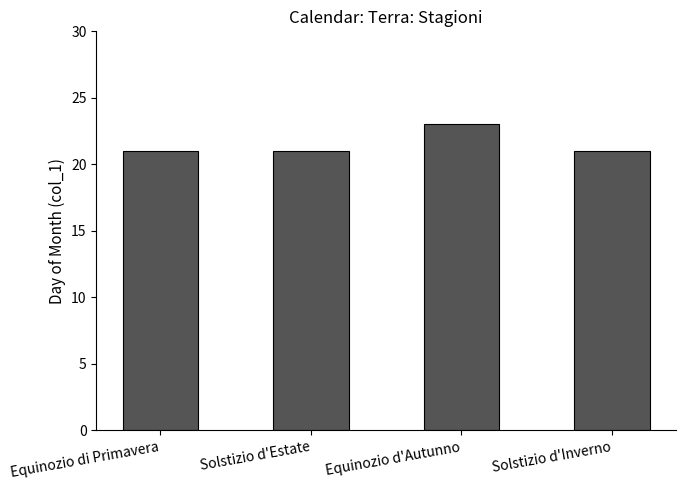

What is the minimum value shown in the chart?

21